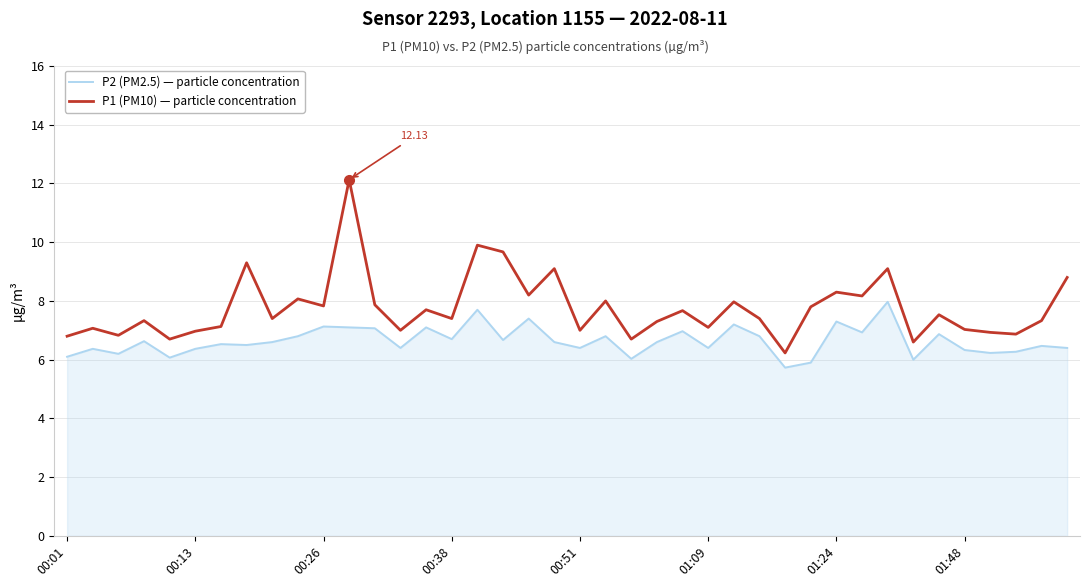

Which series has the widest spread of values?

P1 (PM10) — particle concentration